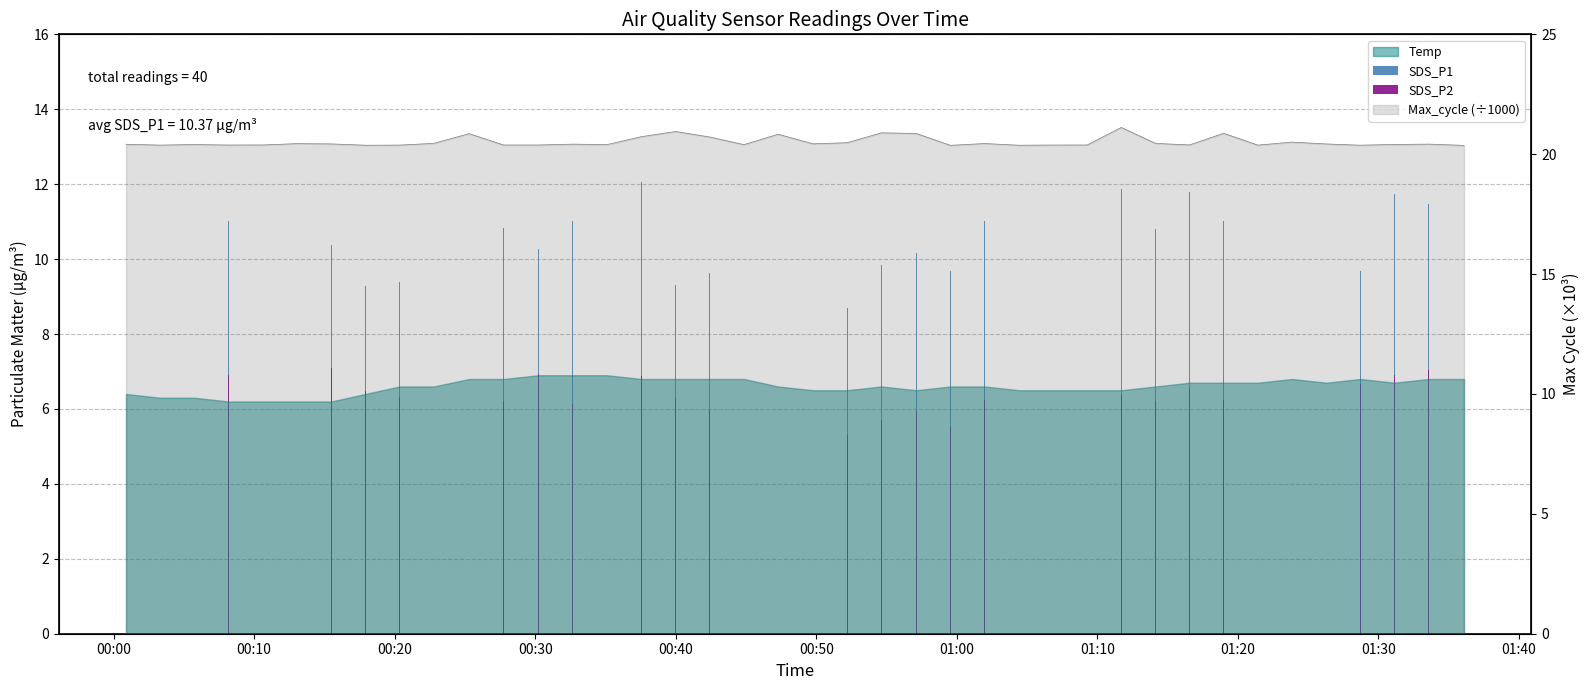

Between 01:20 and 01:10, which is larger?

01:20